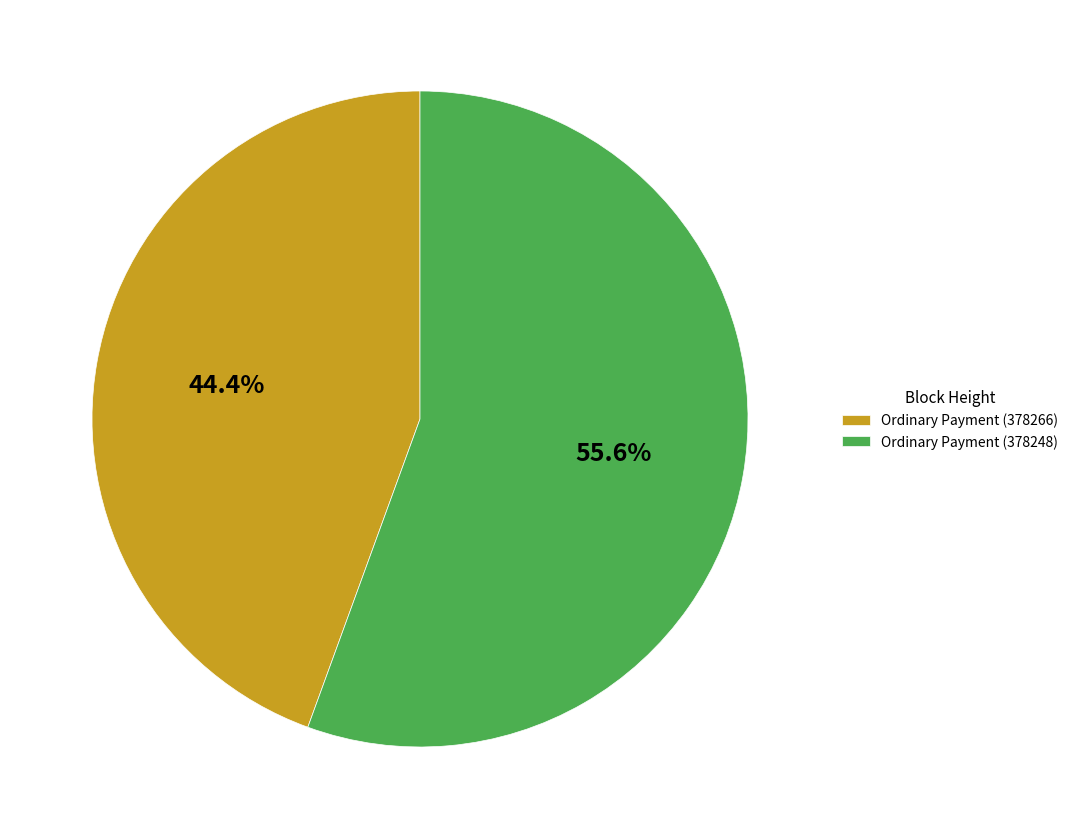

To the nearest percent, what is the difference between the largest and smallest slice percentages?

11%